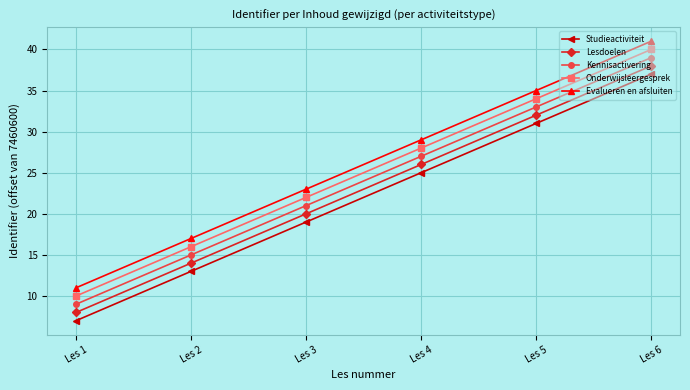

Rank the categories by Studieactiviteit value from lowest to highest.

Les 1, Les 2, Les 3, Les 4, Les 5, Les 6